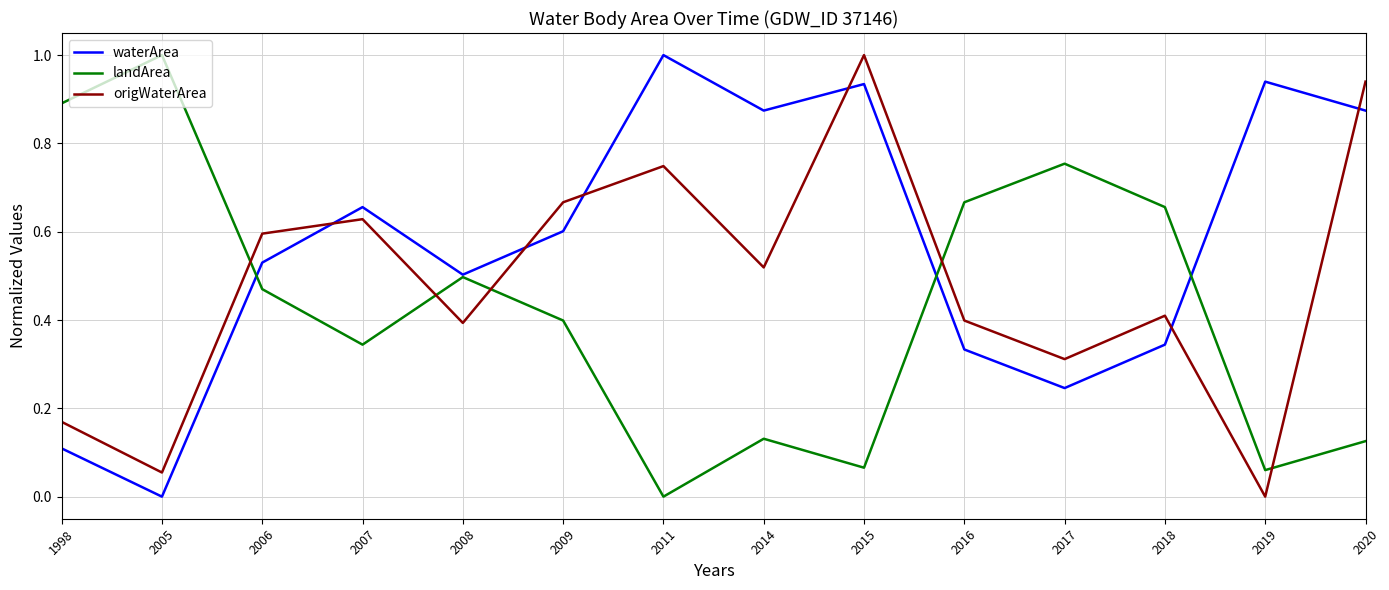

Which category has the lowest value in the landArea series?

2011